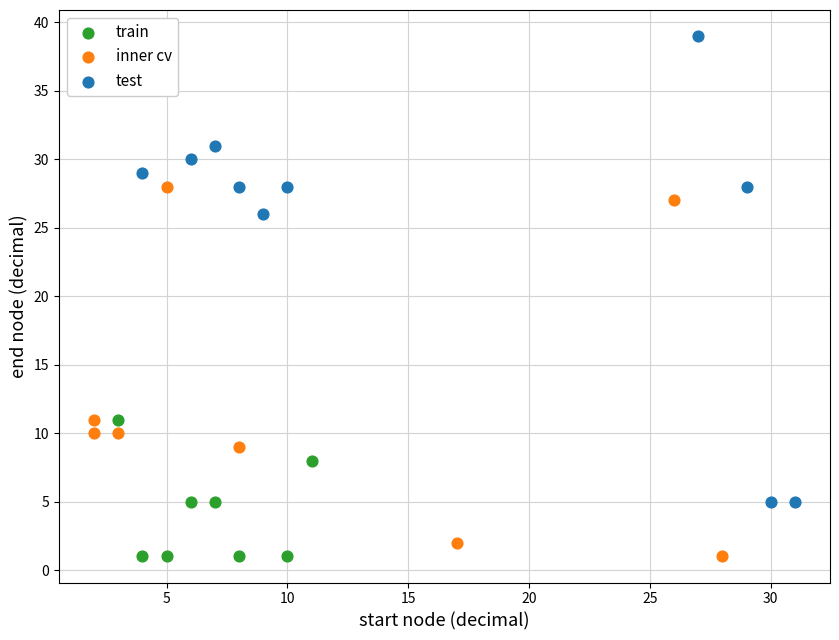

Which series contains the highest Y value?

test